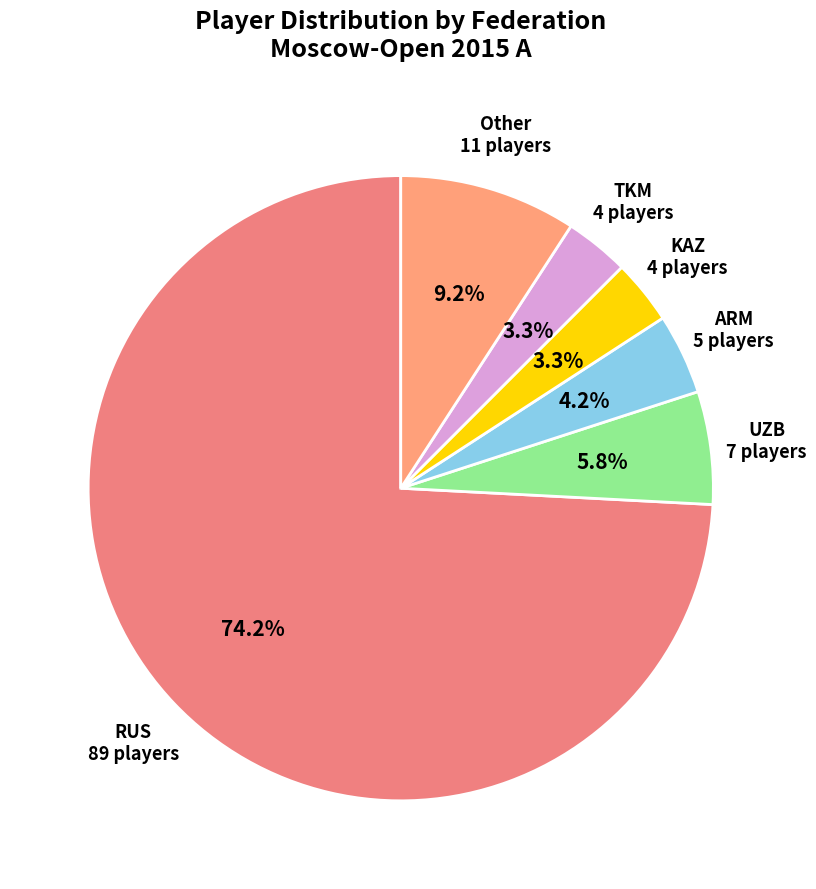

Which slice is the largest?

RUS